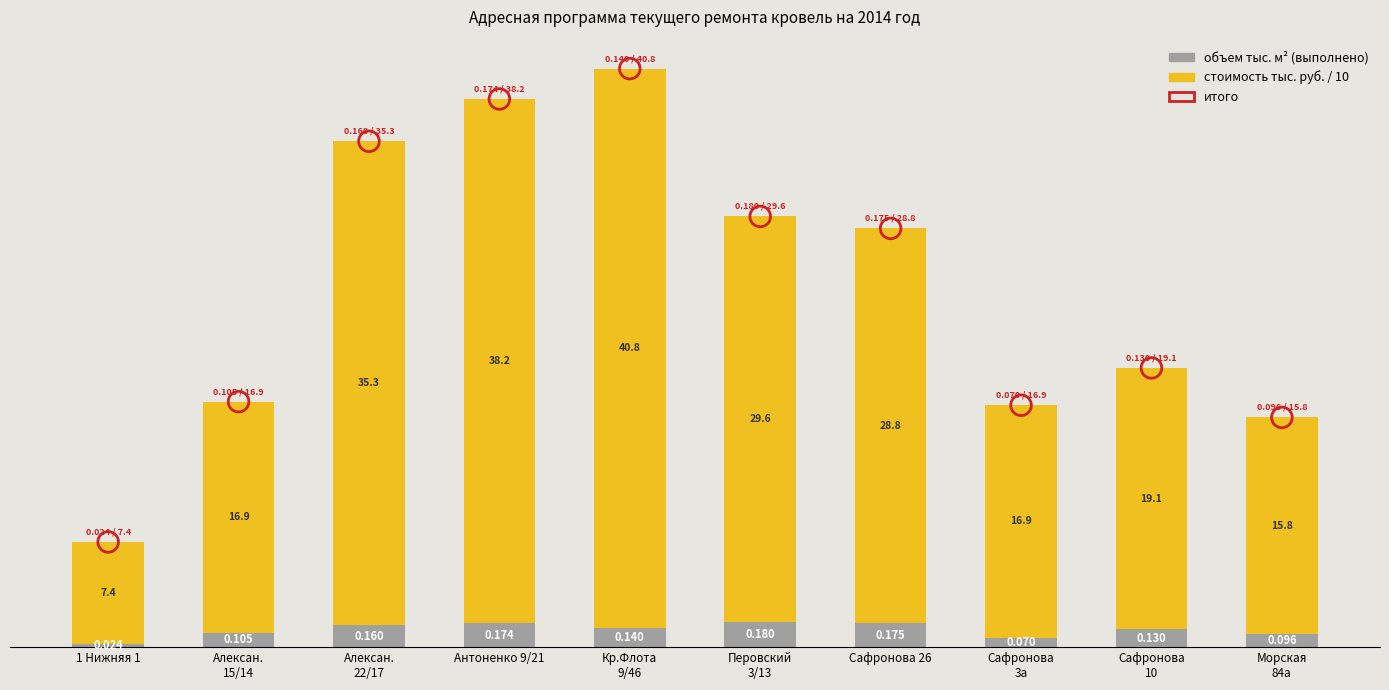

Which series has the widest spread of Y values?

итого (объем + стоимость/10)